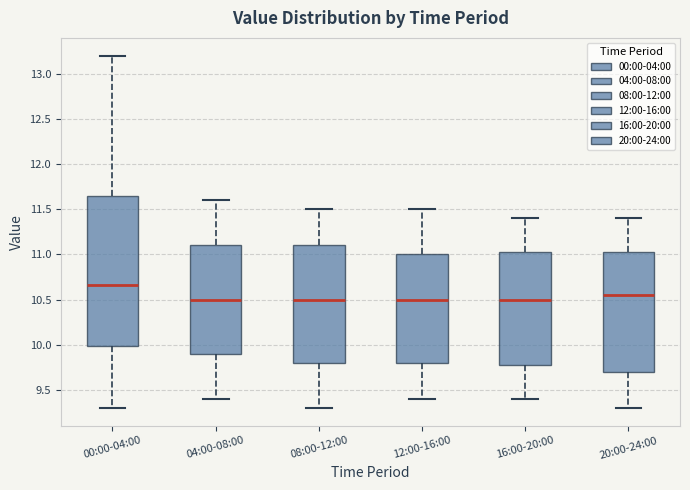

Reading left to right, read every box against the y-axis: the position of its median line, the range the box covers, and the ends of its whiskers. The values are not printed on the chart, so give them approximately, as read against the axis.

00:00-04:00: median 10.65, box 10.00 to 11.65, whiskers 9.30 to 13.20
04:00-08:00: median 10.50, box 9.90 to 11.10, whiskers 9.40 to 11.60
08:00-12:00: median 10.50, box 9.80 to 11.10, whiskers 9.30 to 11.50
12:00-16:00: median 10.50, box 9.80 to 11.00, whiskers 9.40 to 11.50
16:00-20:00: median 10.50, box 9.80 to 11.05, whiskers 9.40 to 11.40
20:00-24:00: median 10.55, box 9.70 to 11.05, whiskers 9.30 to 11.40